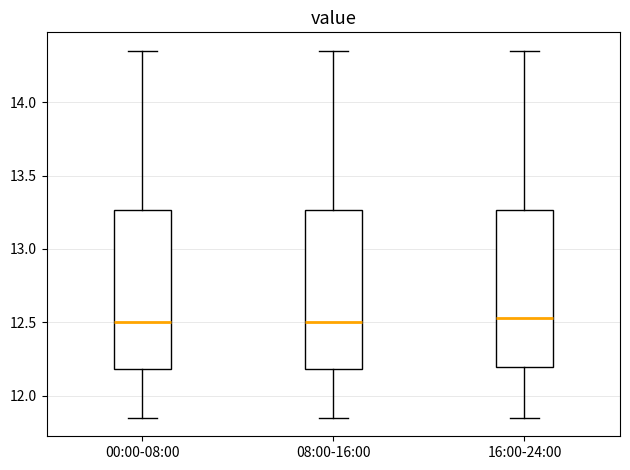

Reading left to right, read every box against the y-axis: the position of its median line, the range the box covers, and the ends of its whiskers. The values are not printed on the chart, so give them approximately, as read against the axis.

00:00-08:00: median 12.50, box 12.20 to 13.25, whiskers 11.85 to 14.35
08:00-16:00: median 12.50, box 12.20 to 13.25, whiskers 11.85 to 14.35
16:00-24:00: median 12.55, box 12.20 to 13.25, whiskers 11.85 to 14.35